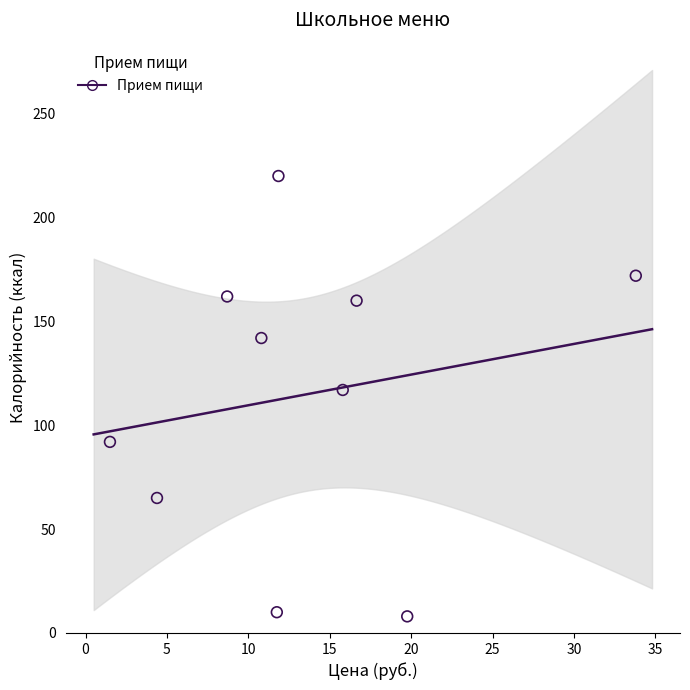

What is the range of Y values (max minus min)?

212